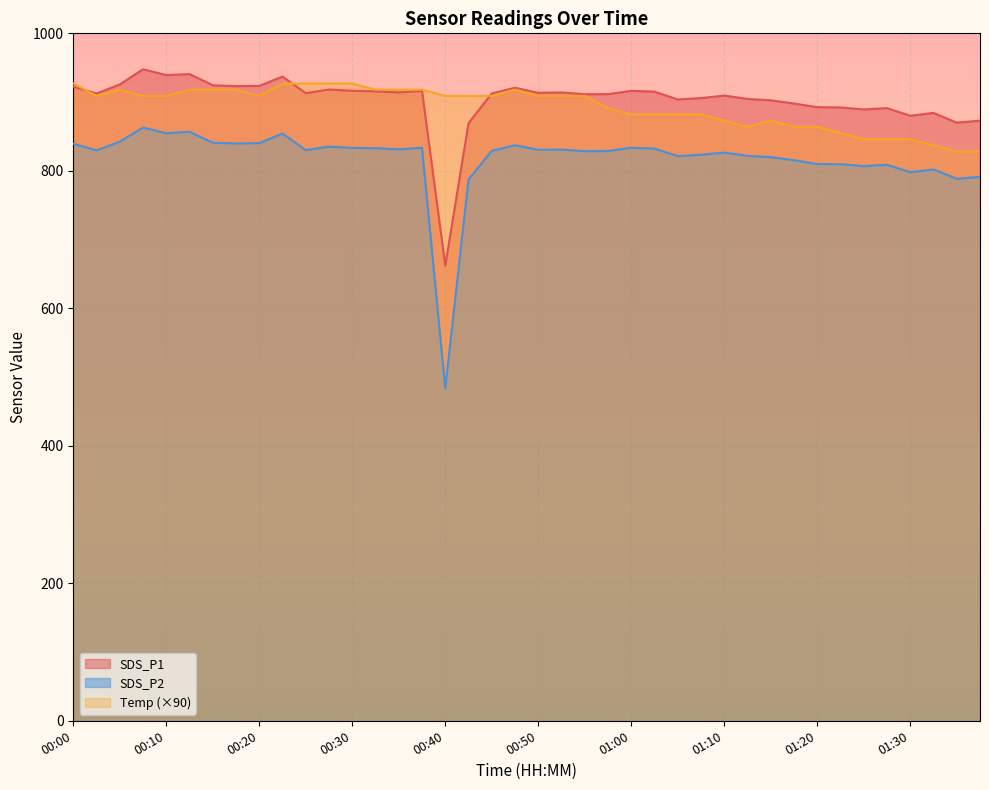

What is the label of the 28th point from the right?

00:30